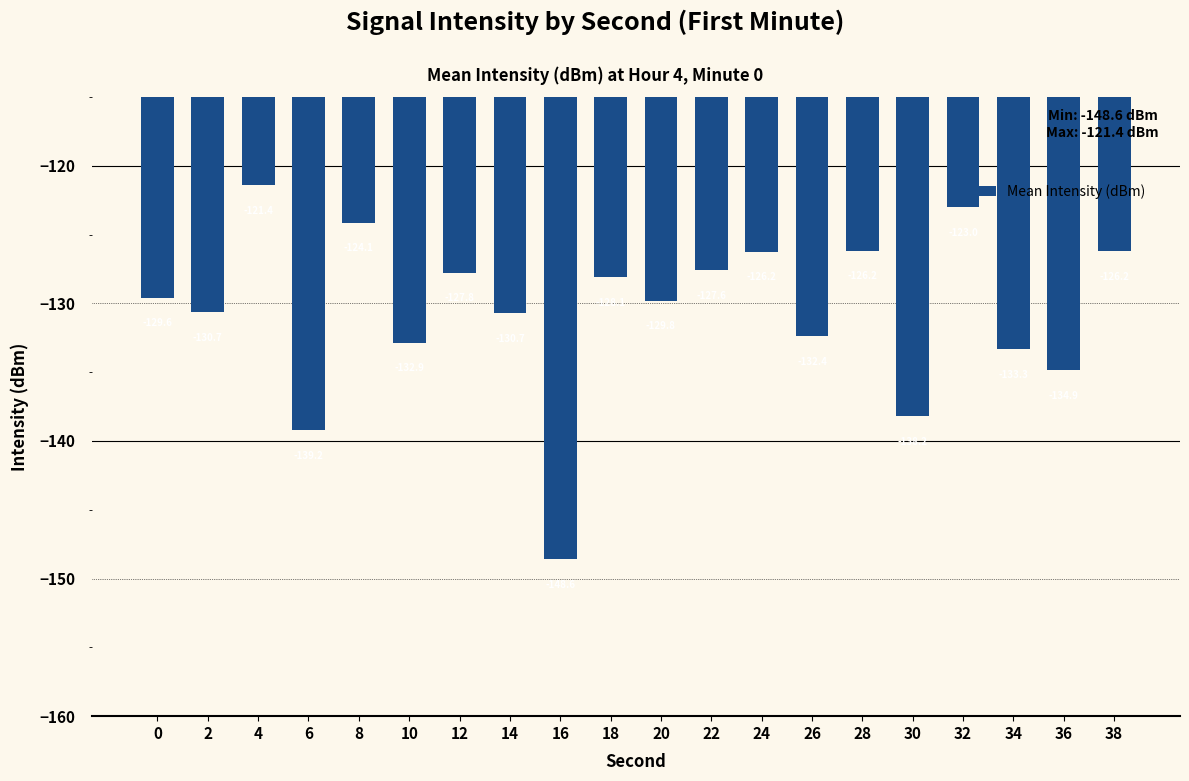

Read the value at 26.

-132.4